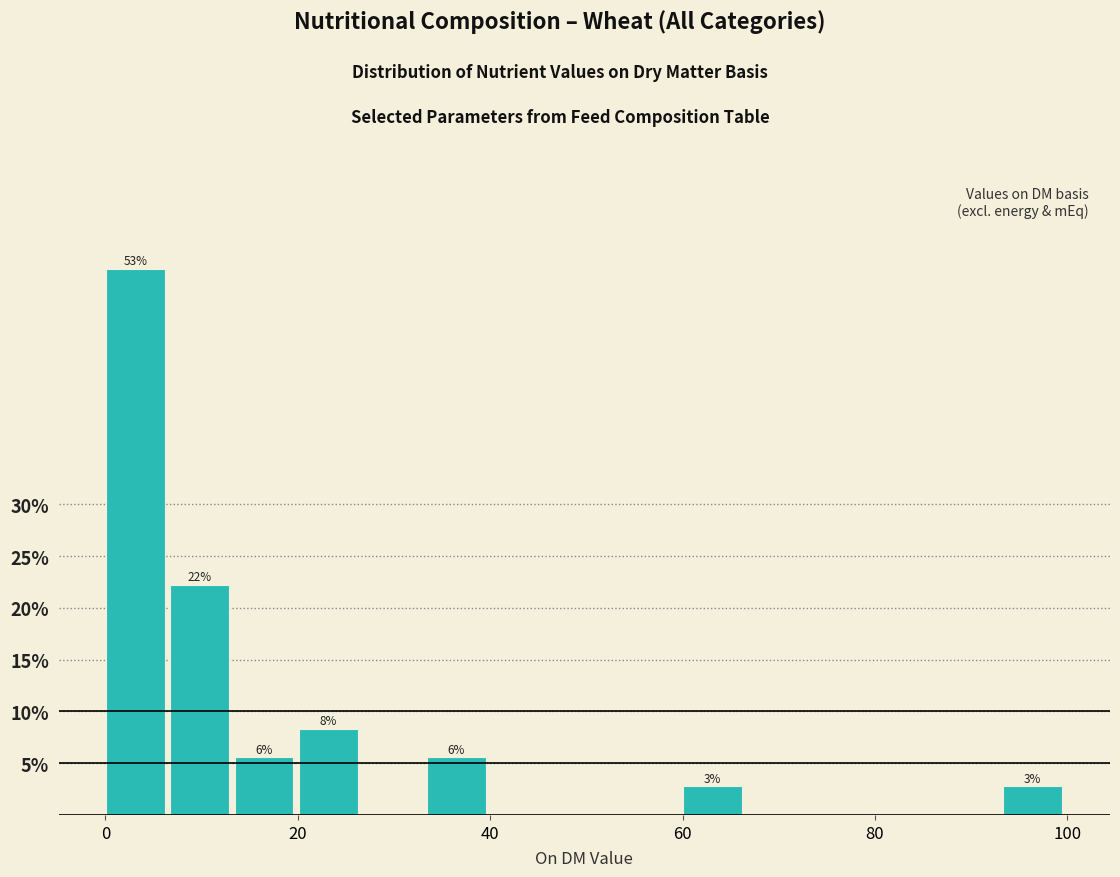

Read against the x-axis, roughly where is the centre of the tallest bar?

4